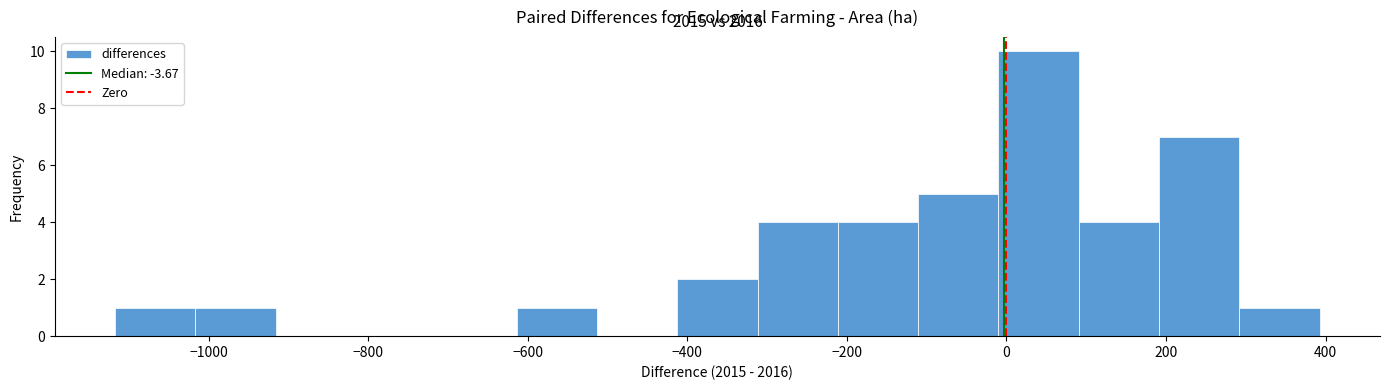

Over which range of the x-axis is the bar tallest?

-20 to 100